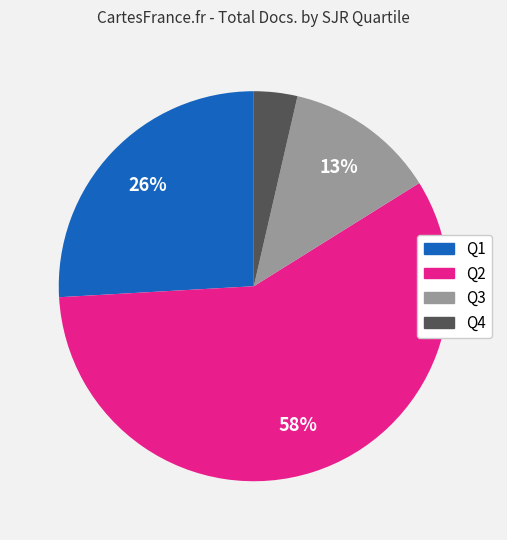

Does any single category account for the majority?

Yes